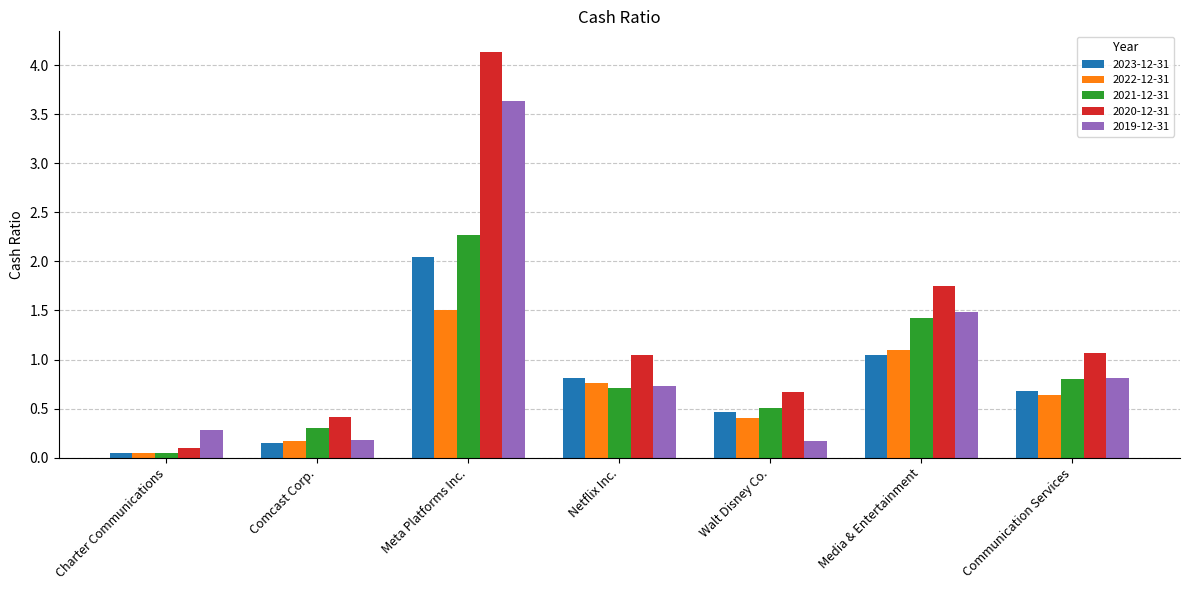

Which category has the highest value in the 2019-12-31 series?

Meta Platforms Inc.